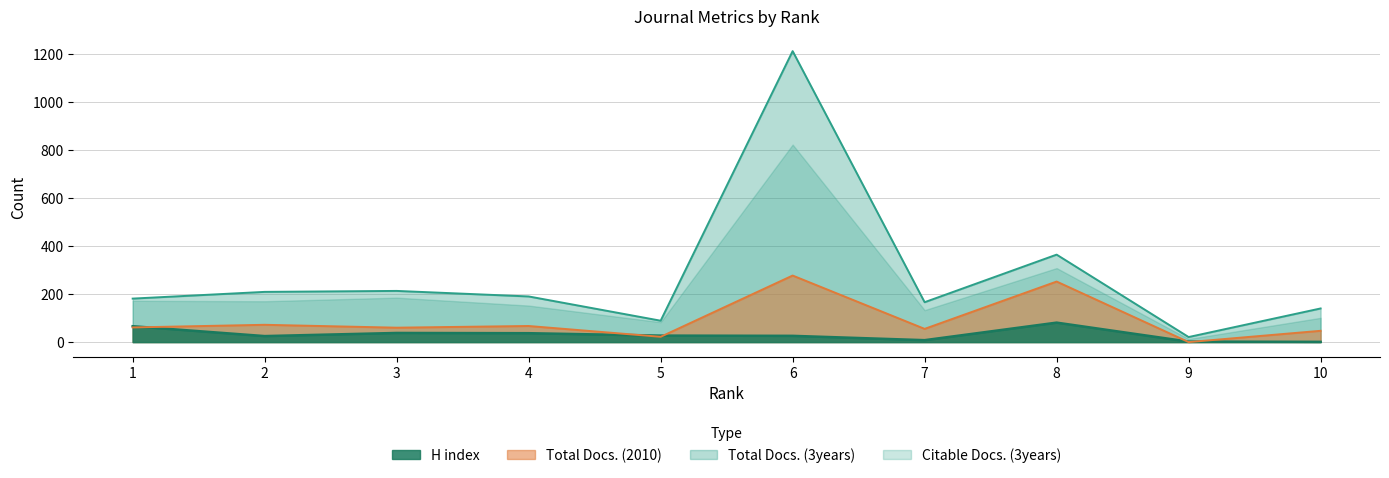

What is the greatest value displayed?

1211